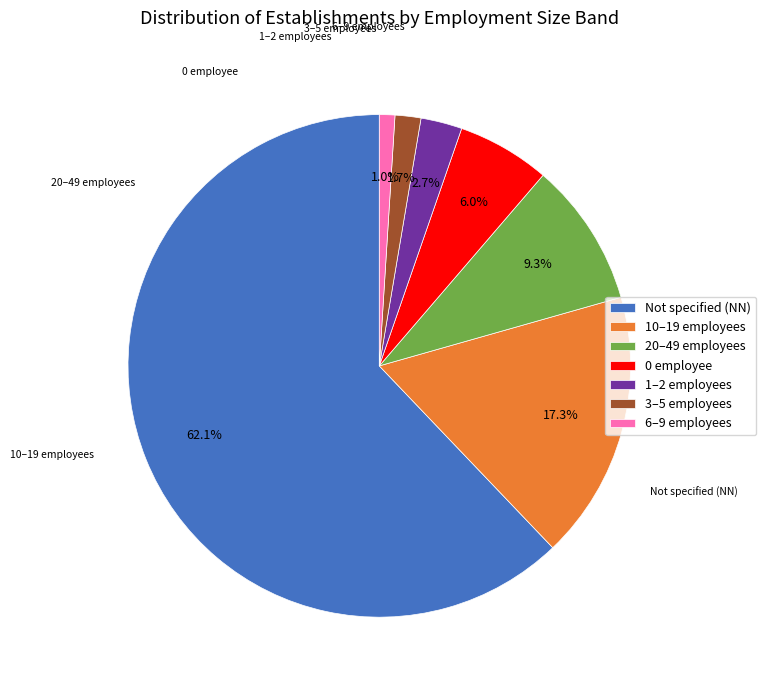

What is the largest slice in the pie chart?

NN